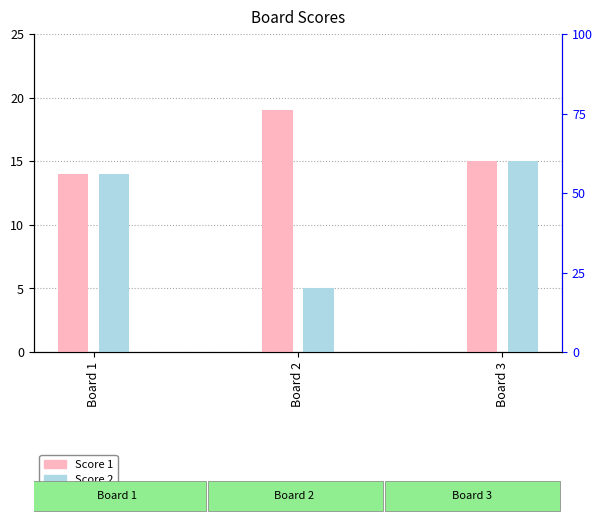

What is the average value of the Score 1 series?

16